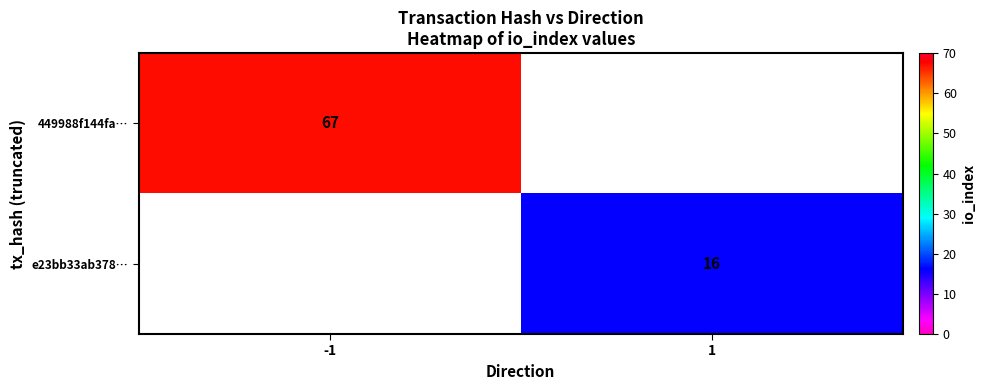

The e23bb33ab378… series shows 25 at 1. True or false?

False